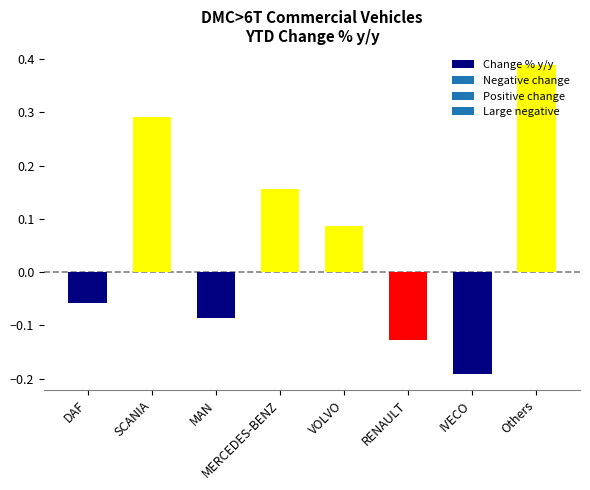

Are the bars grouped side by side (vs. stacked)?

No